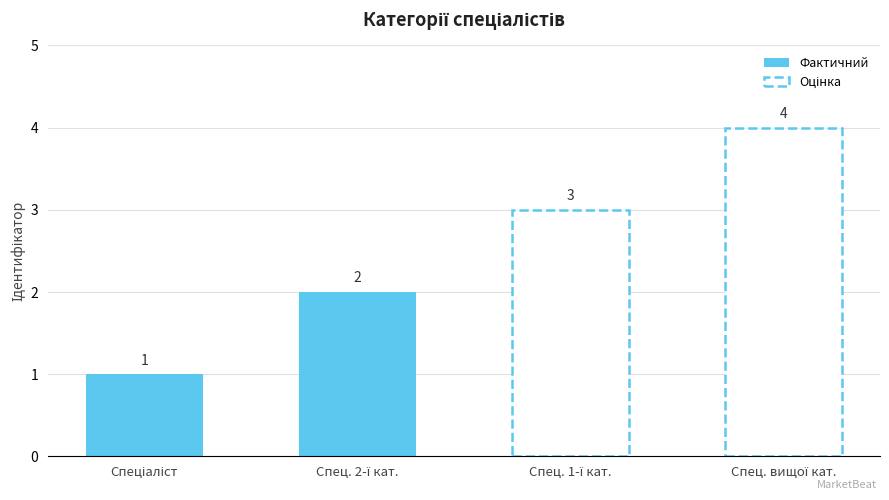

Which series changed the most between Спеціаліст and Спец. 2-ї кат.?

Фактичний